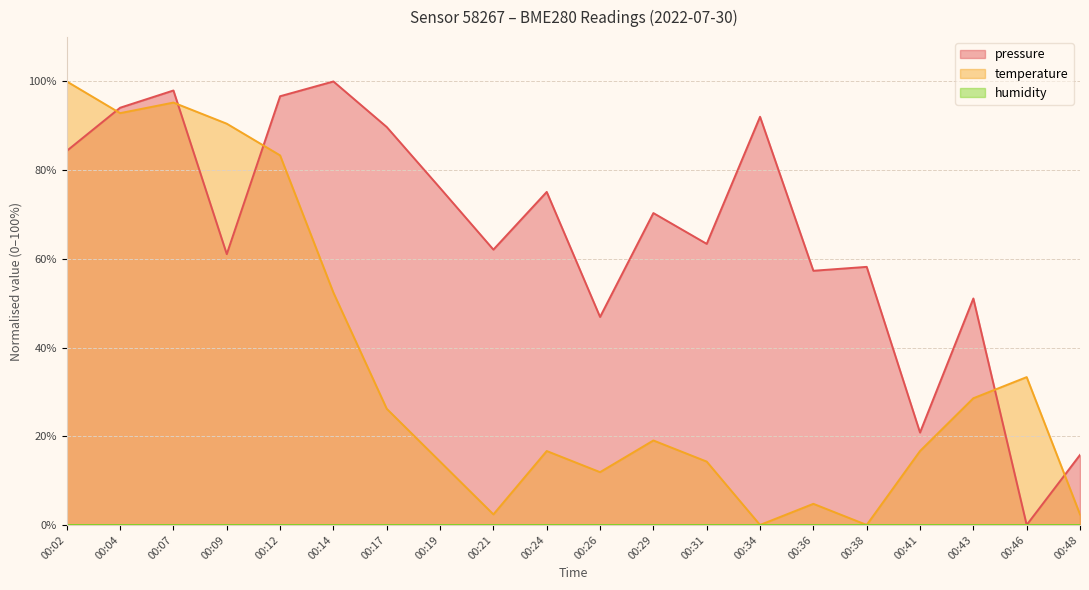

Is the value of pressure at 00:07 greater than the value of temperature at 00:14?

Yes